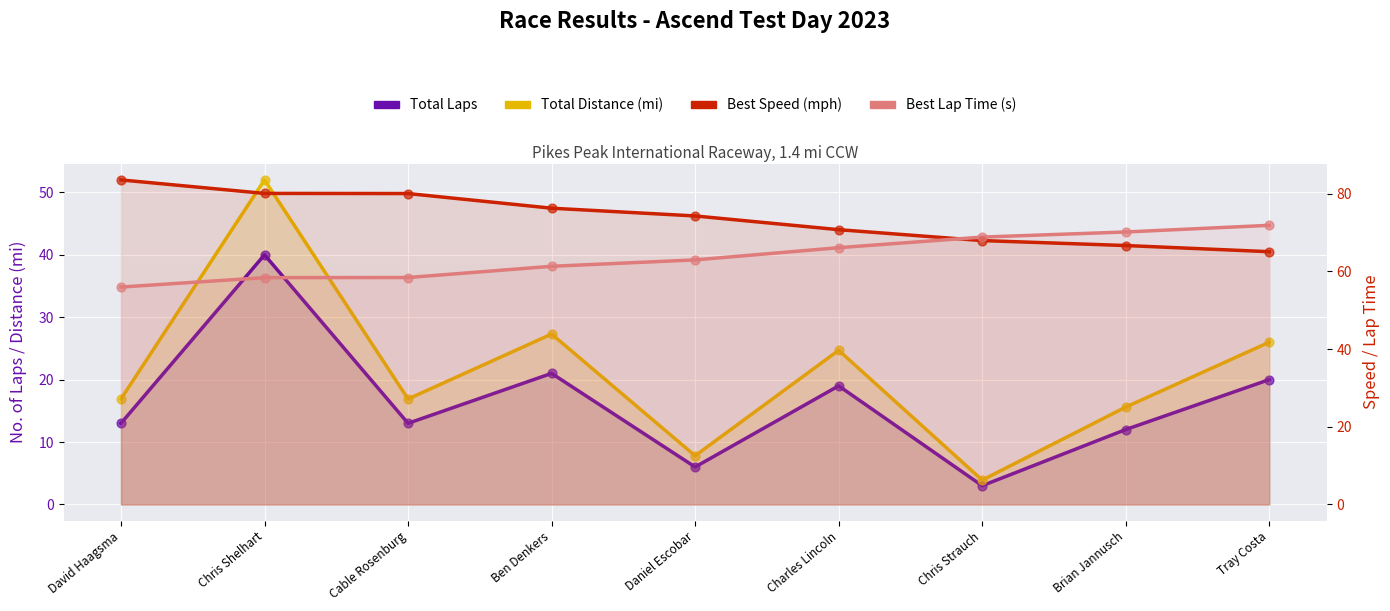

At which category is the sum across all series the highest?

Chris Shelhart